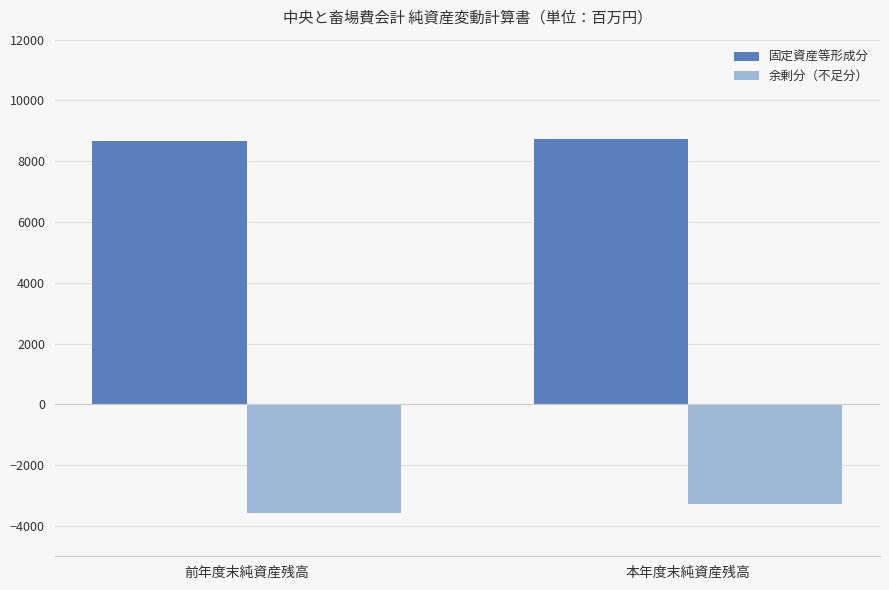

Reading right to left, what are all the values shown in this chart?

固定資産等形成分: 本年度末純資産残高=8743	前年度末純資産残高=8664
余剰分（不足分）: 本年度末純資産残高=-3285	前年度末純資産残高=-3567